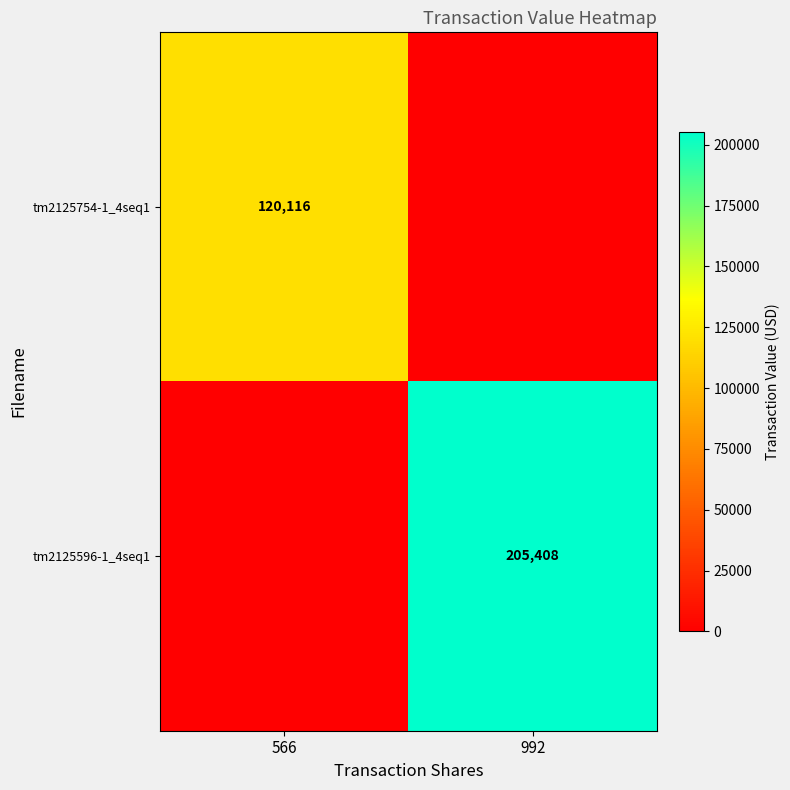

The tm2125754-1_4seq1 series shows 183463 at 566. True or false?

False